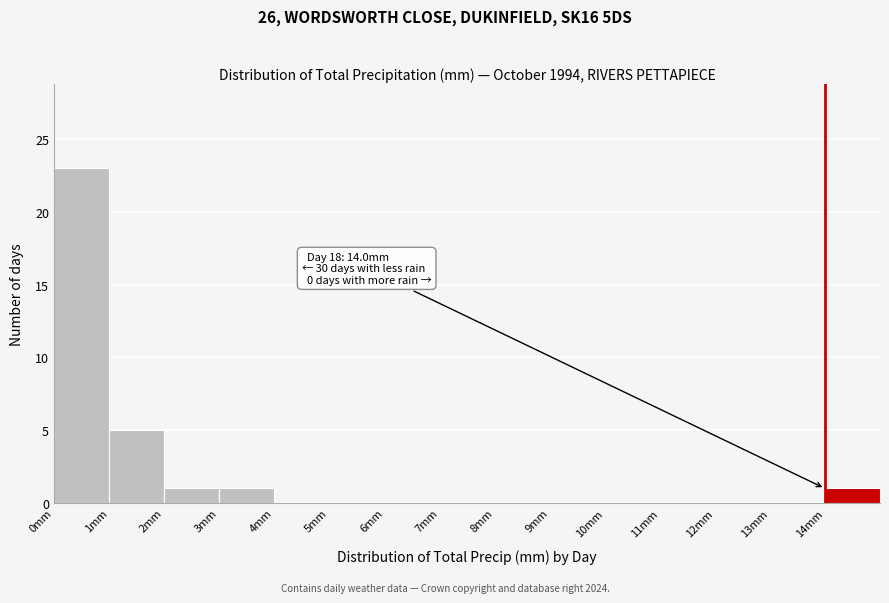

Over which range of the x-axis is the bar tallest?

0 to 1